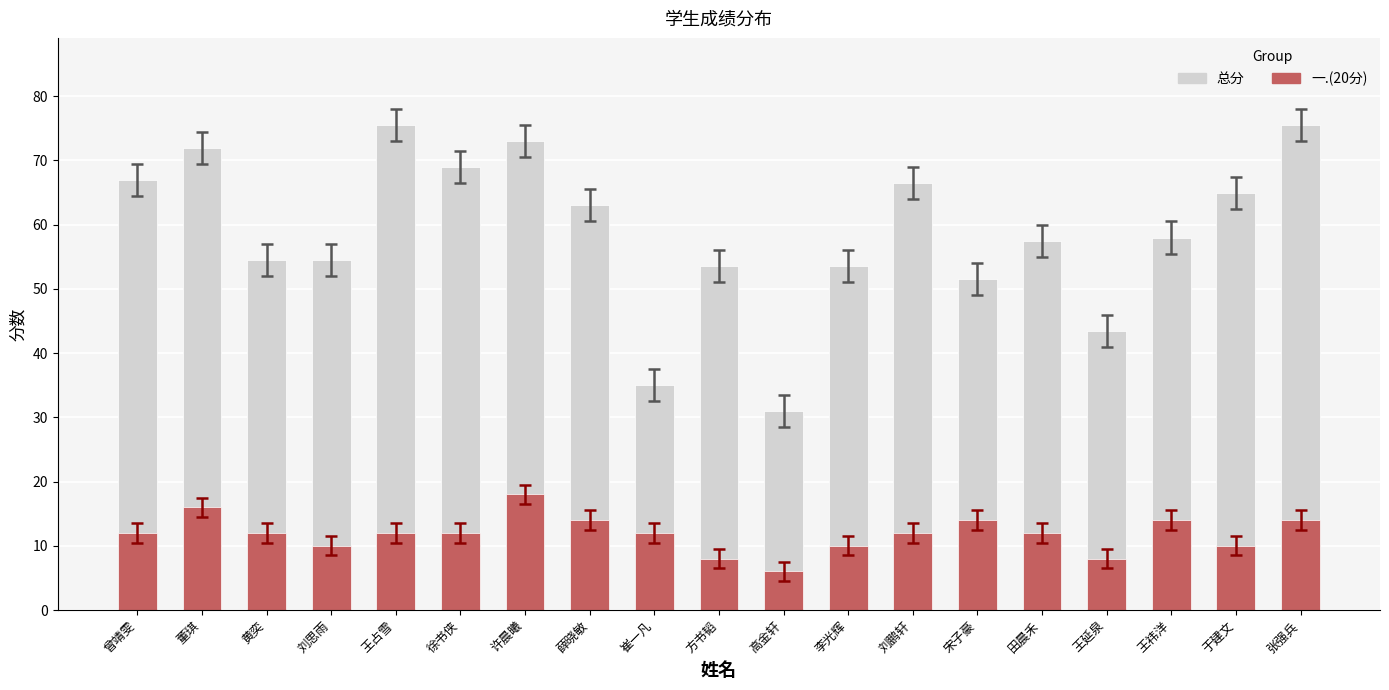

What is the spread (max minus min) of values at 王占雪?

63.5